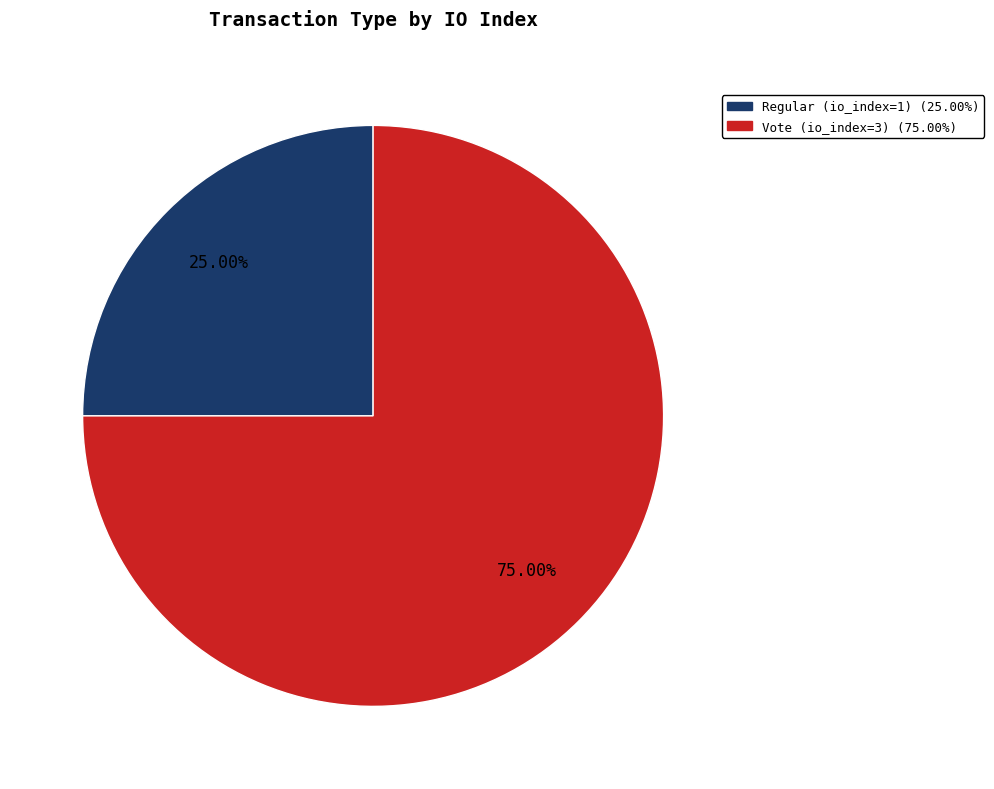

Between Vote and Regular, which is larger?

Vote